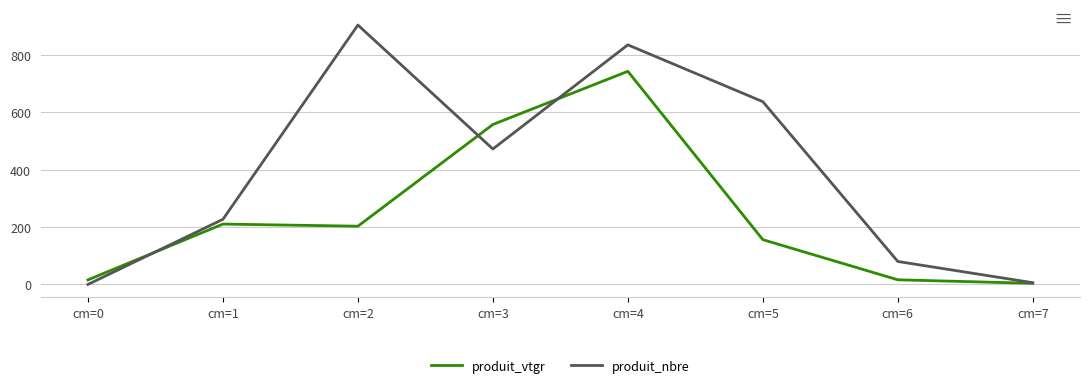

How many values in the produit_vtgr series are below 202?

4